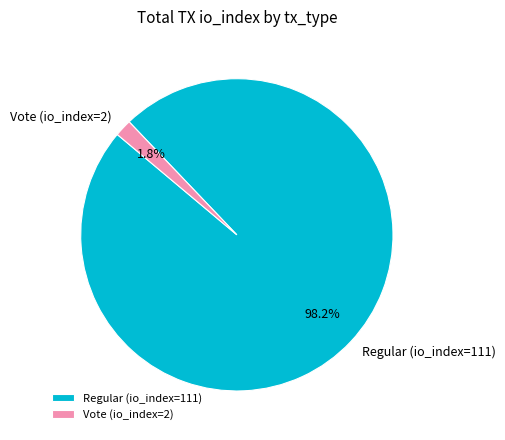

Rank the categories by value from highest to lowest.

Regular (io_index=111), Vote (io_index=2)